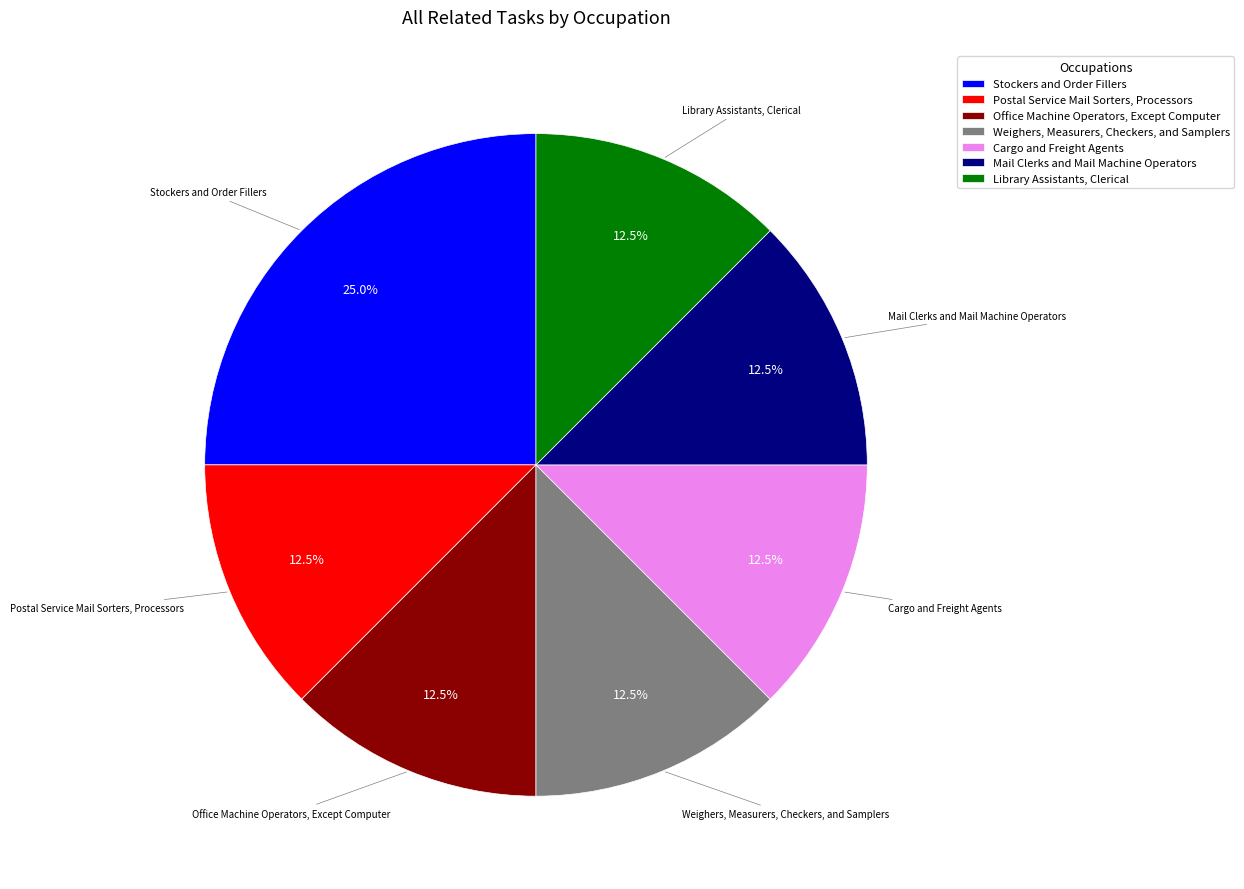

Which category has the biggest portion of the pie?

Stockers and Order Fillers